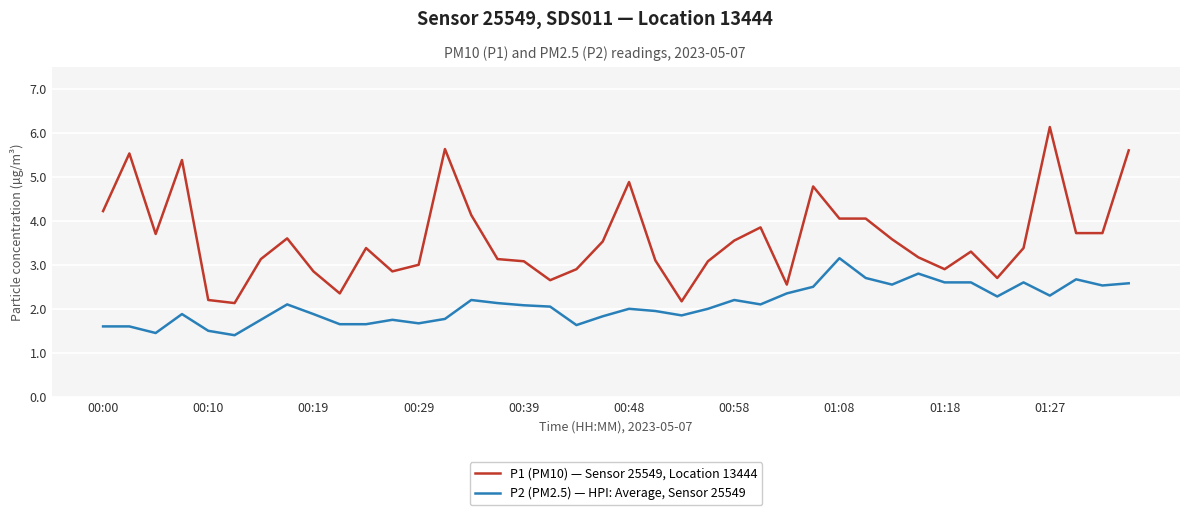

Does the chart have visible grid lines?

Yes